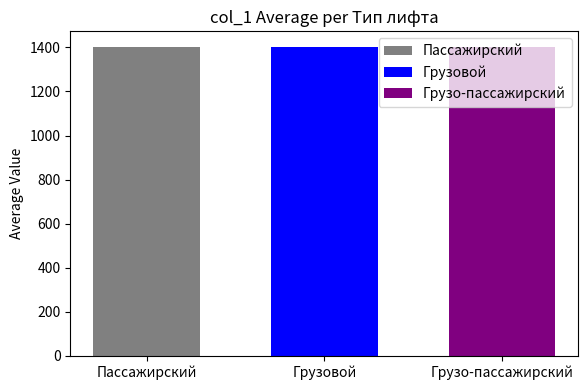

Does the chart contain any negative values?

No